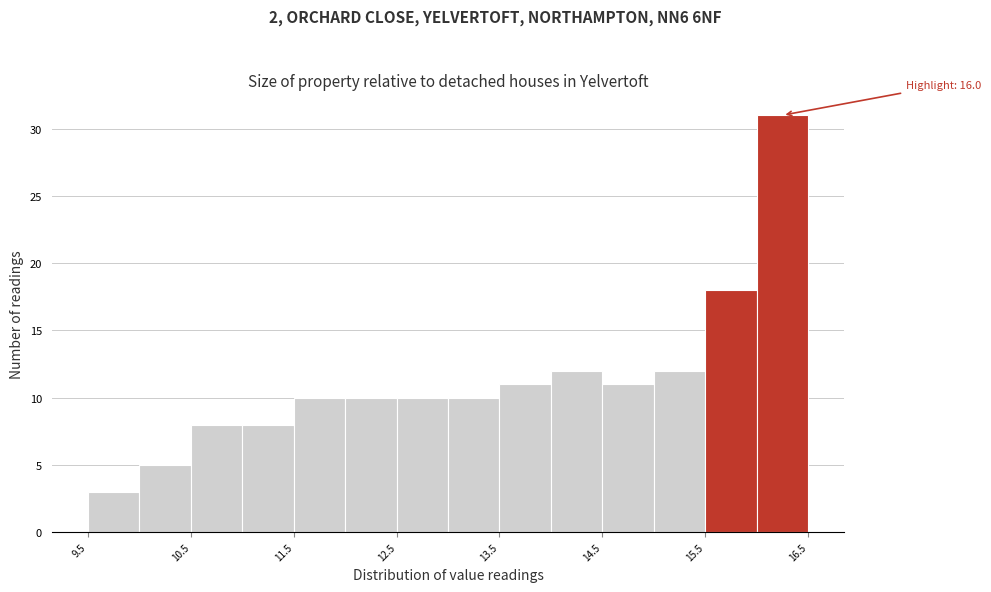

Over which range of the x-axis is the bar tallest?

16.0 to 16.5